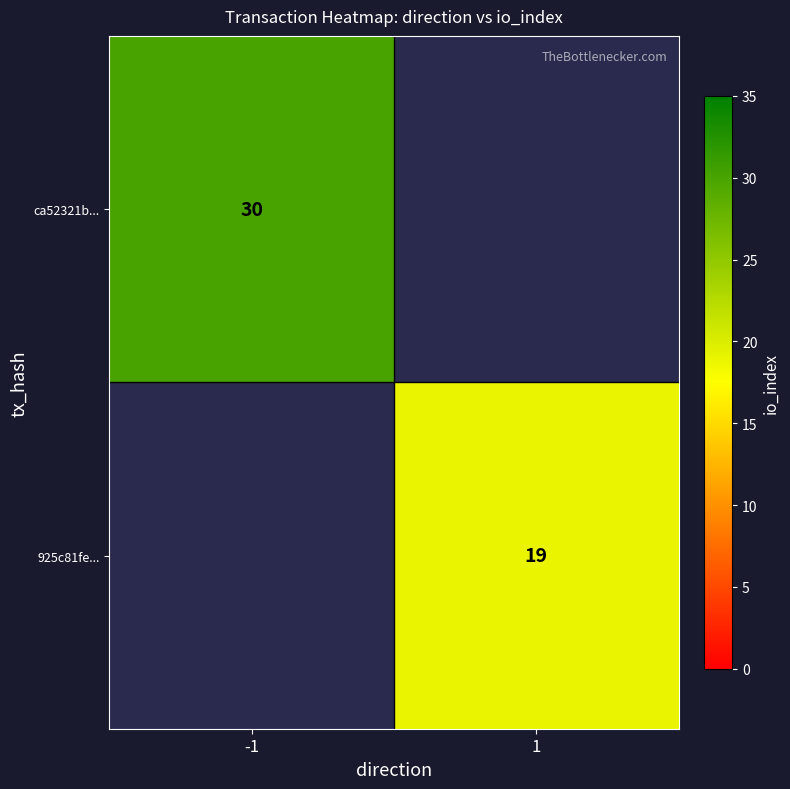

How many data points does each series have?

2